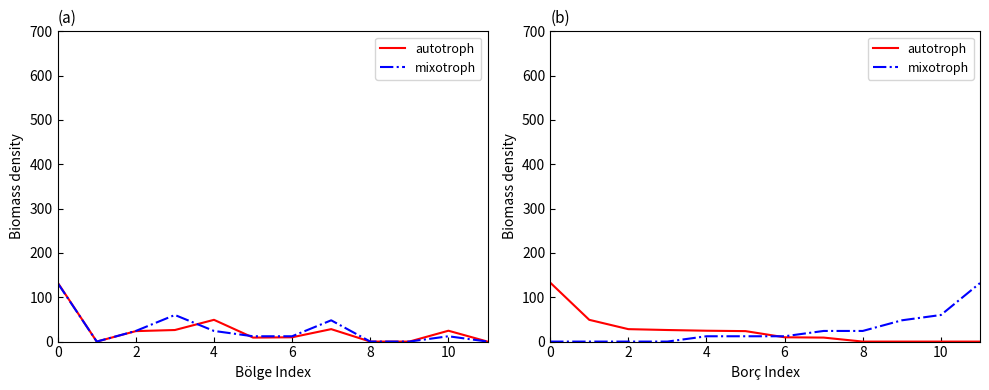

Does the chart have visible grid lines?

No